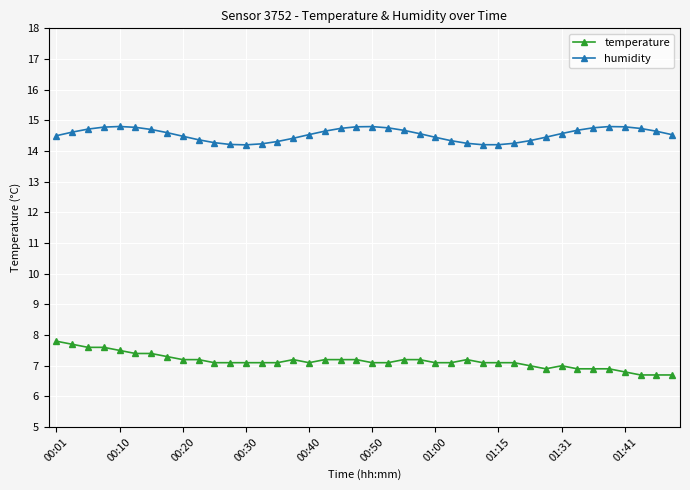

At how many categories does at least one series exceed 14?

40